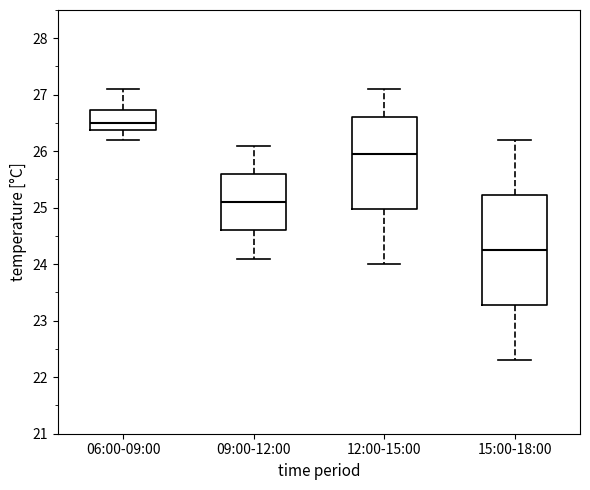

Where does the median line of the box for 09:00-12:00 sit on the y-axis? The values are not printed on the chart, so give them approximately, as read against the axis.

25.1